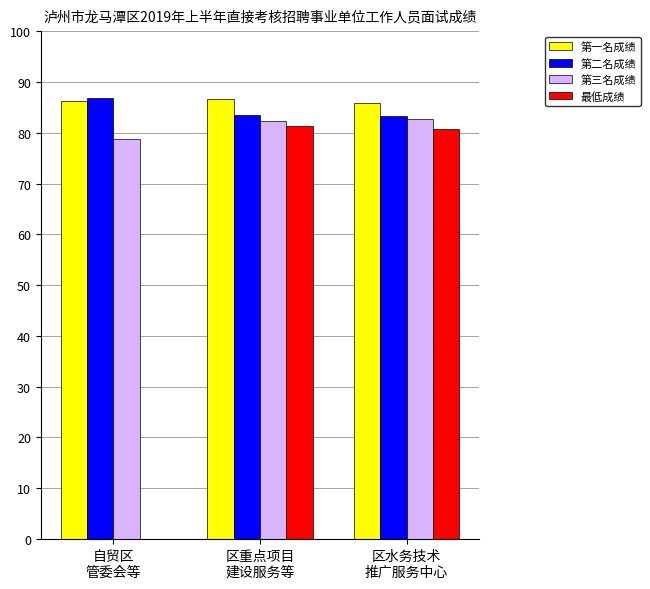

Between 自贸区
管委会等 and 区重点项目
建设服务等, which series saw the biggest shift?

最低成绩